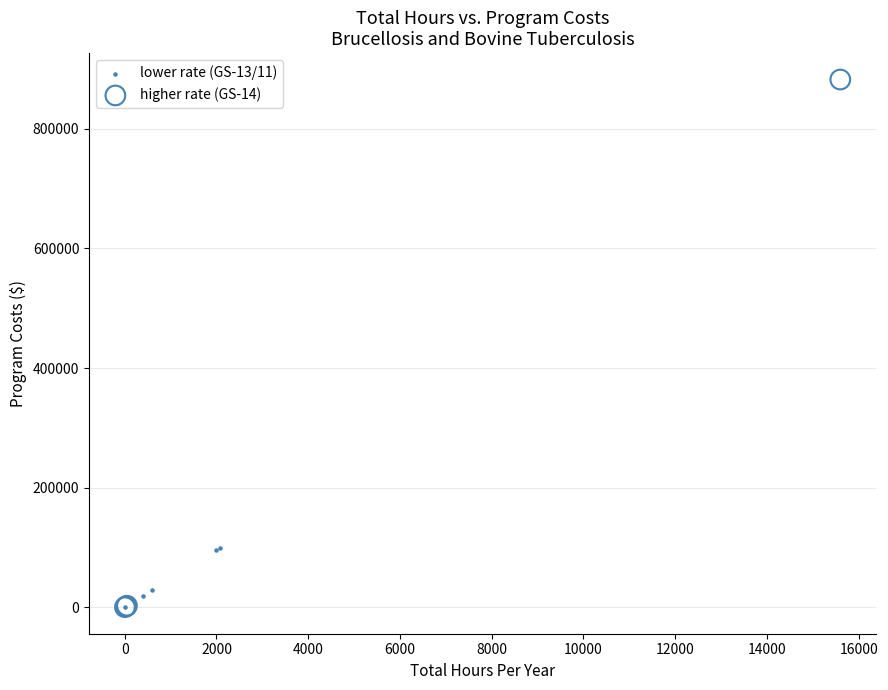

Which series reaches the maximum Y coordinate?

higher rate (GS-14)